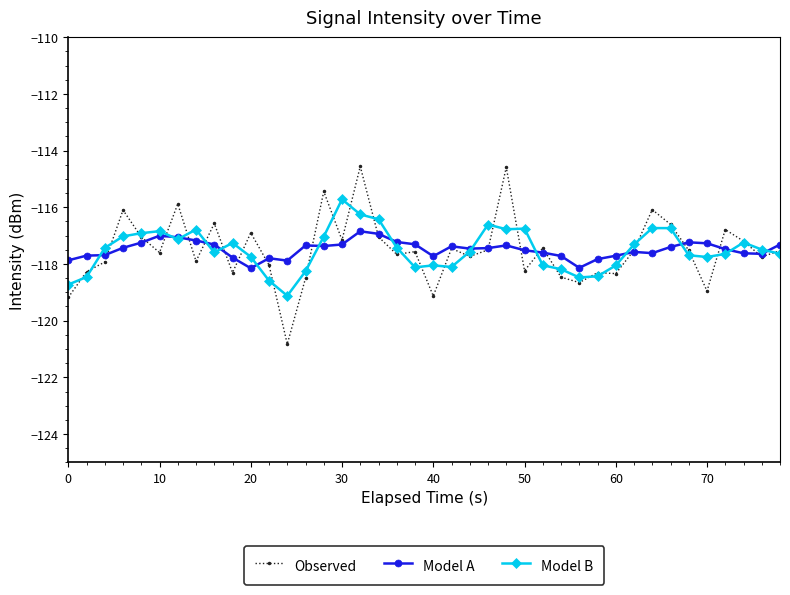

How many lines are shown in the chart?

3